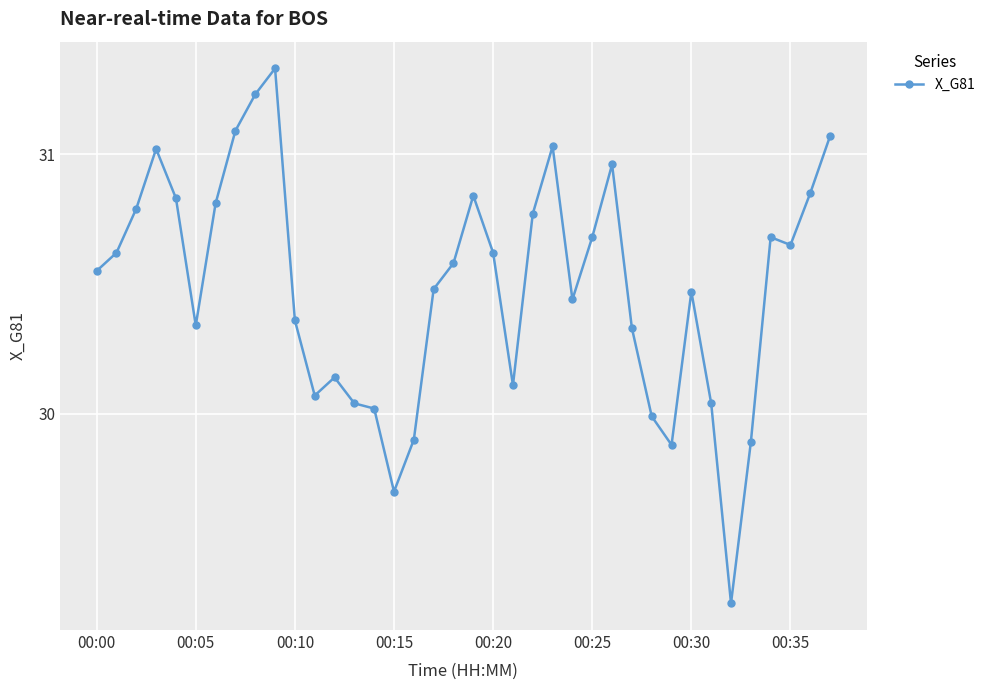

What is the sum of all values?

1158.5